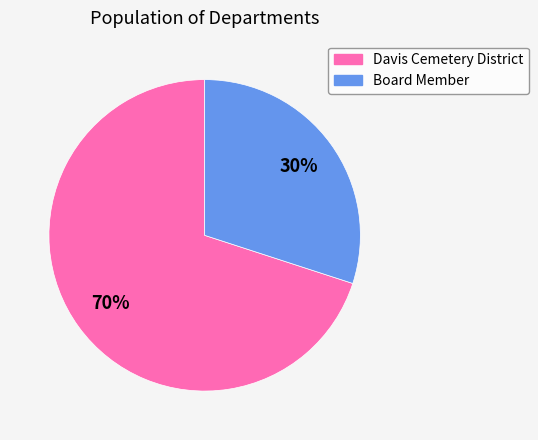

Which slice is the largest?

Davis Cemetery District